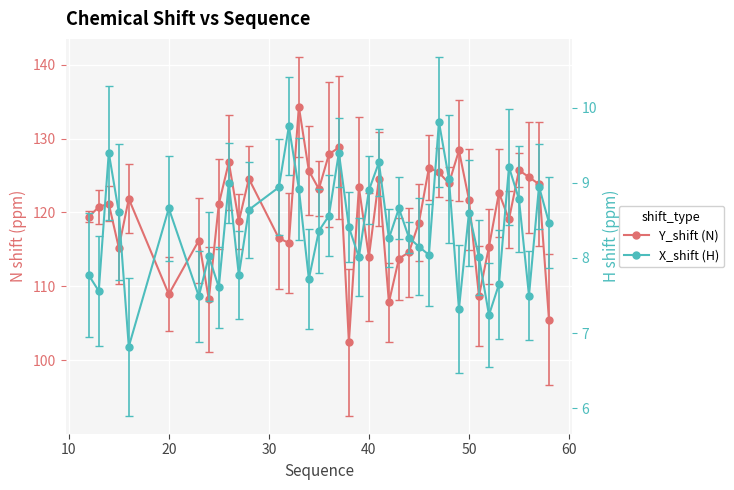

How many data points does each series have?

40